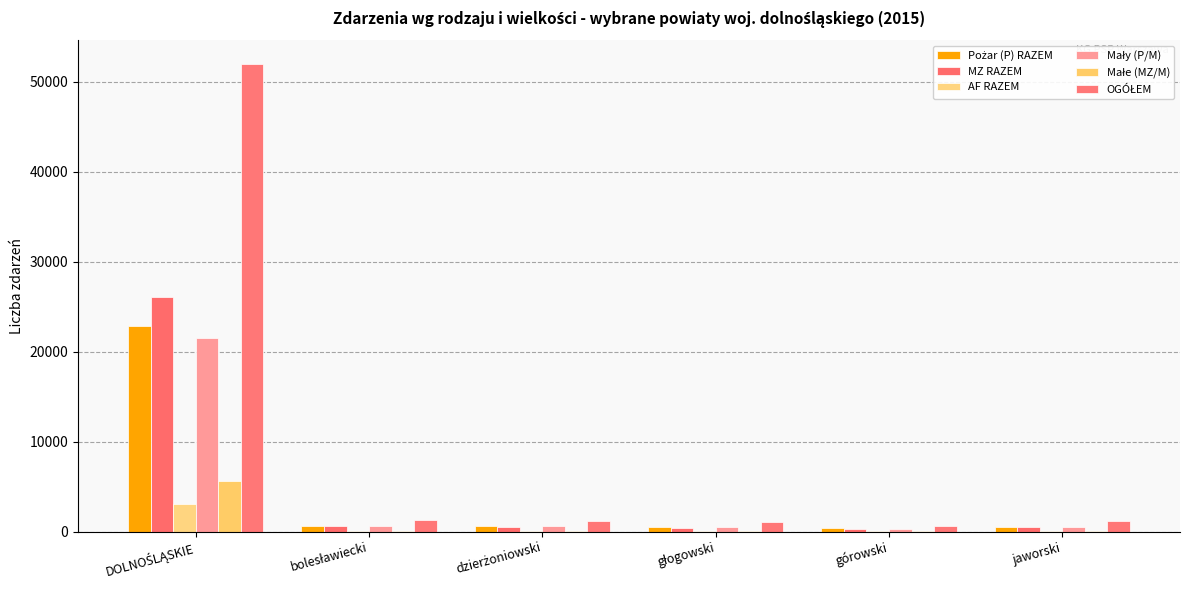

Count the number of categories in the chart.

6